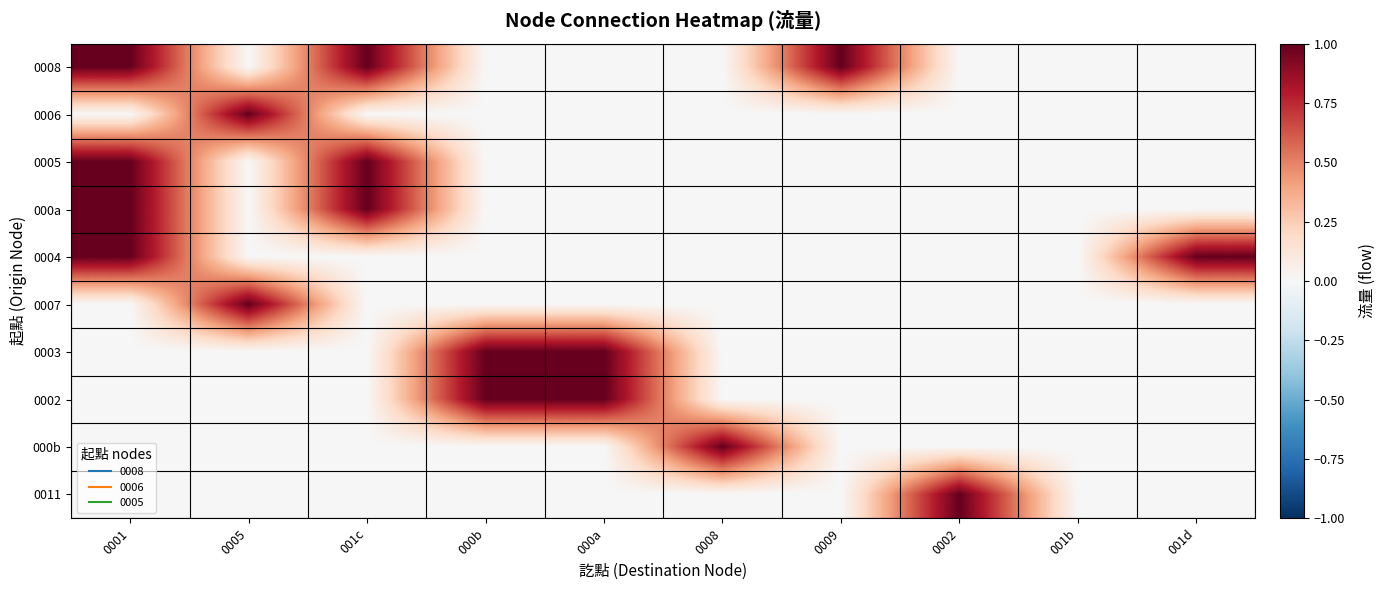

Which category has the lowest value across all series?

0005